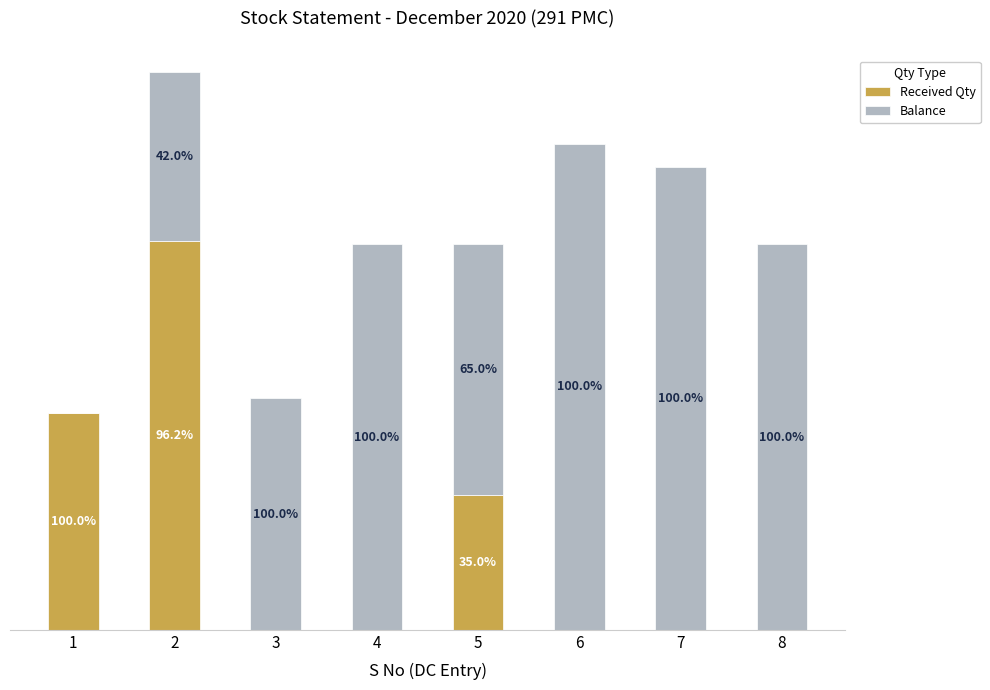

Are the bars grouped side by side (vs. stacked)?

No